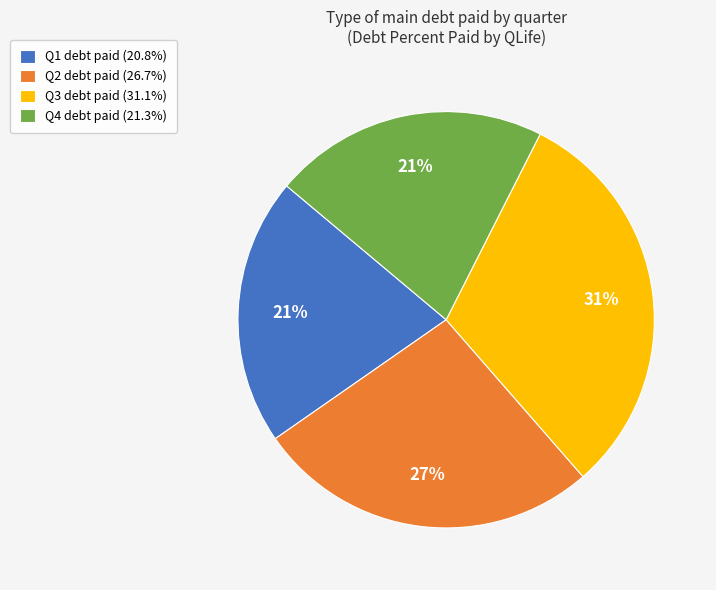

Does Q3 debt paid (31.1%) account for over 50% of the chart?

No